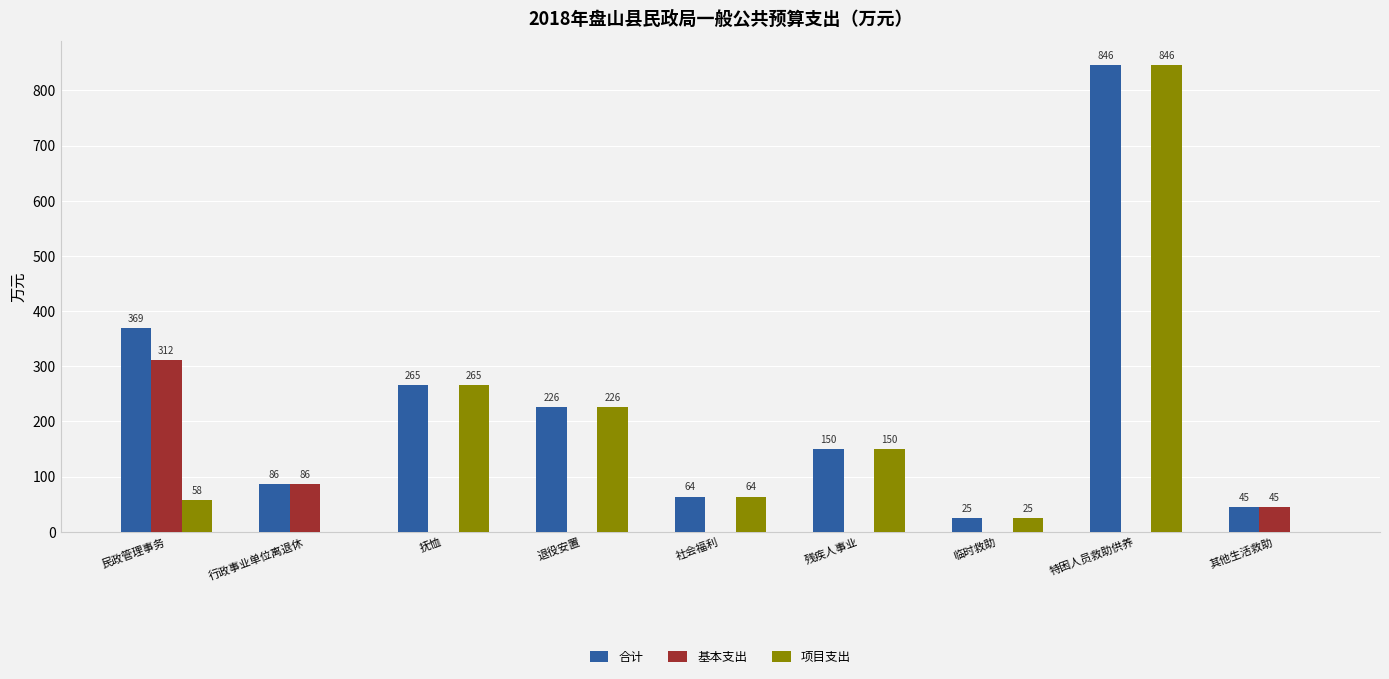

What is the maximum value shown in the chart?

846.5